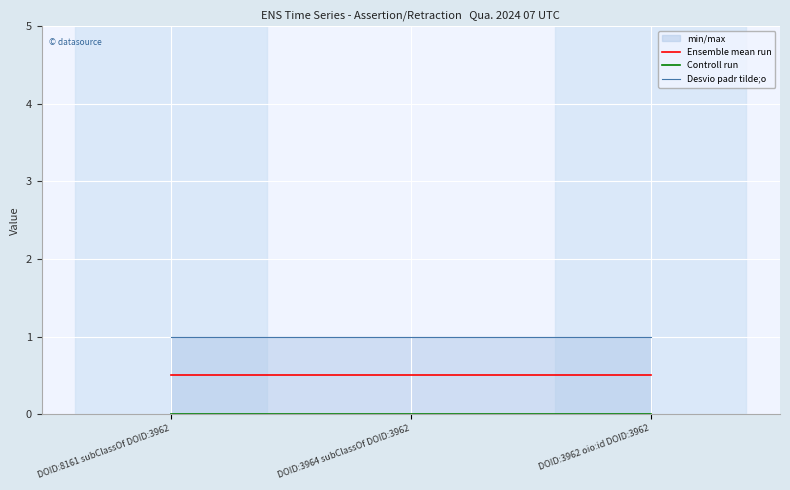

What is the total value across all series at DOID:8161 subClassOf DOID:3962?

1.5